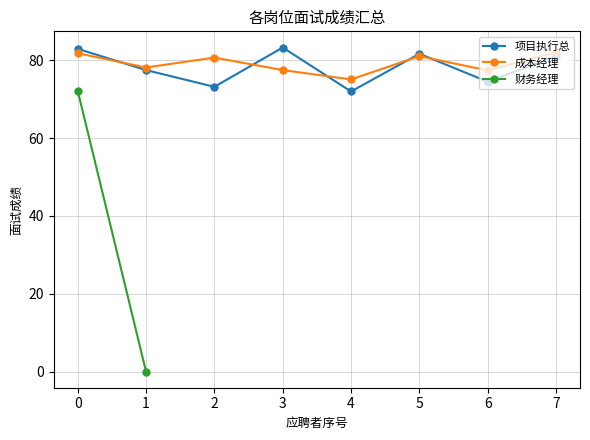

Is the value of 成本经理 at 1 greater than the value of 项目执行总 at 0?

No